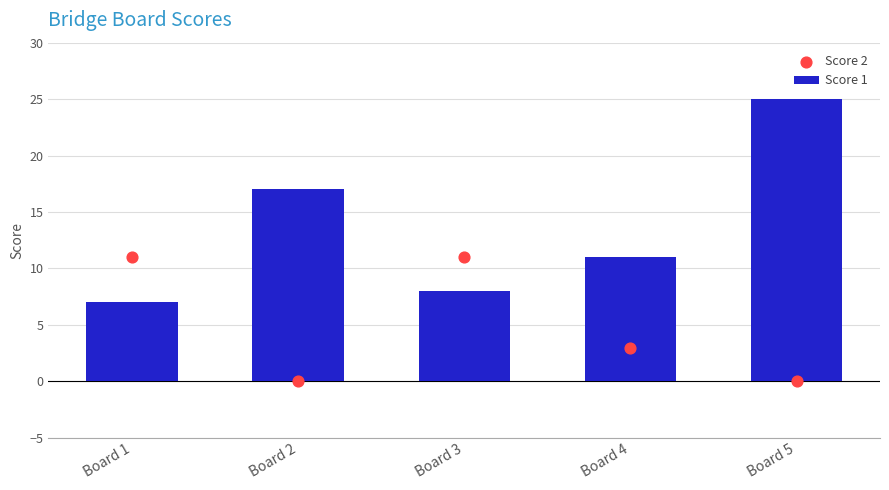

Which series reaches the maximum Y coordinate?

Score 1